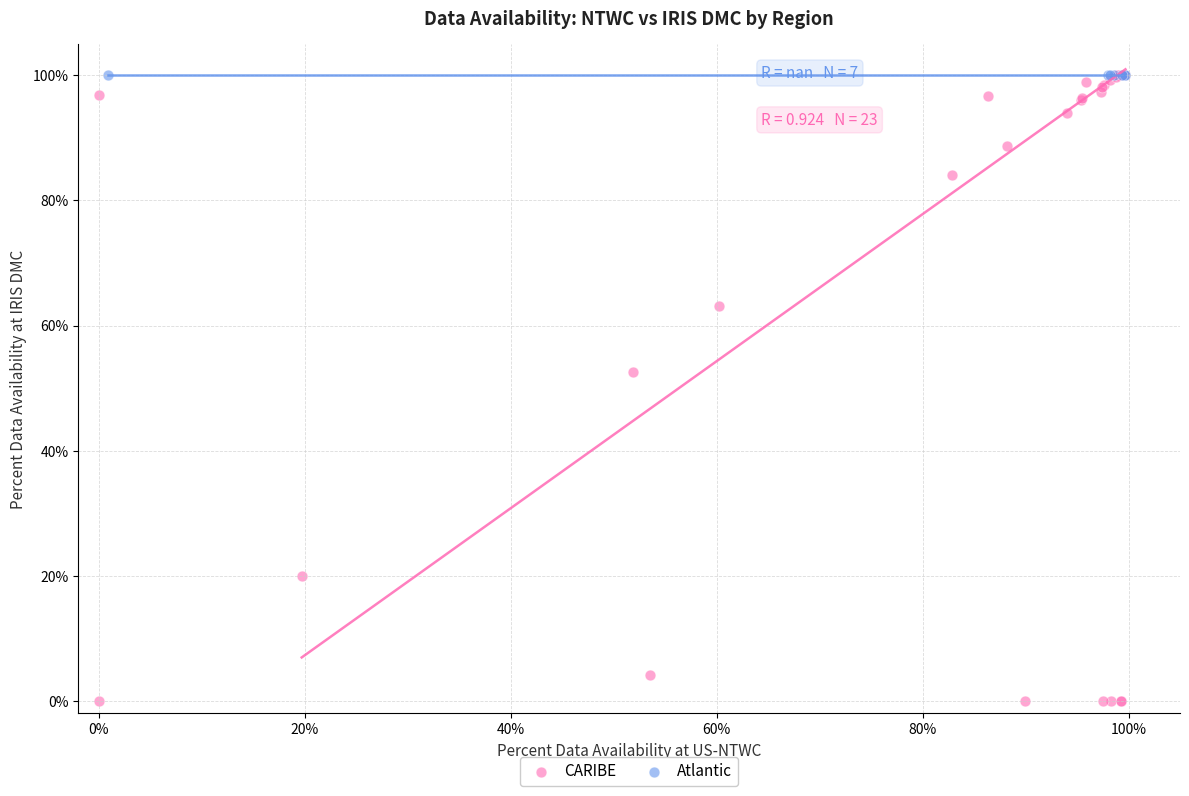

Which series contains the lowest Y value?

CARIBE